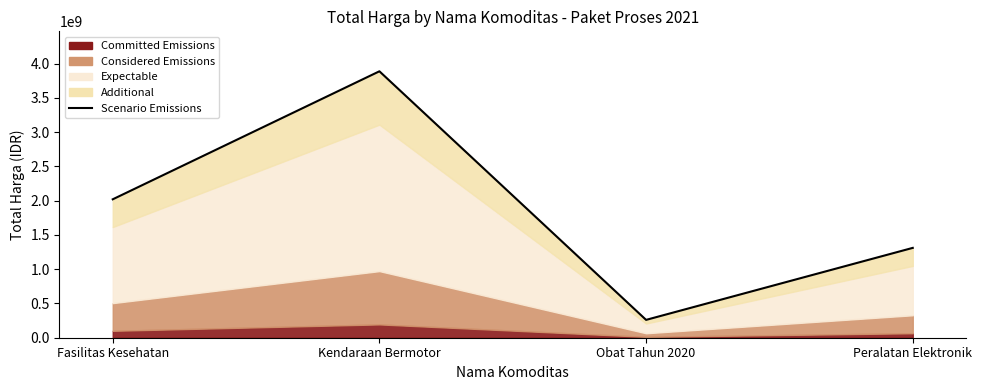

Does the chart have visible grid lines?

No